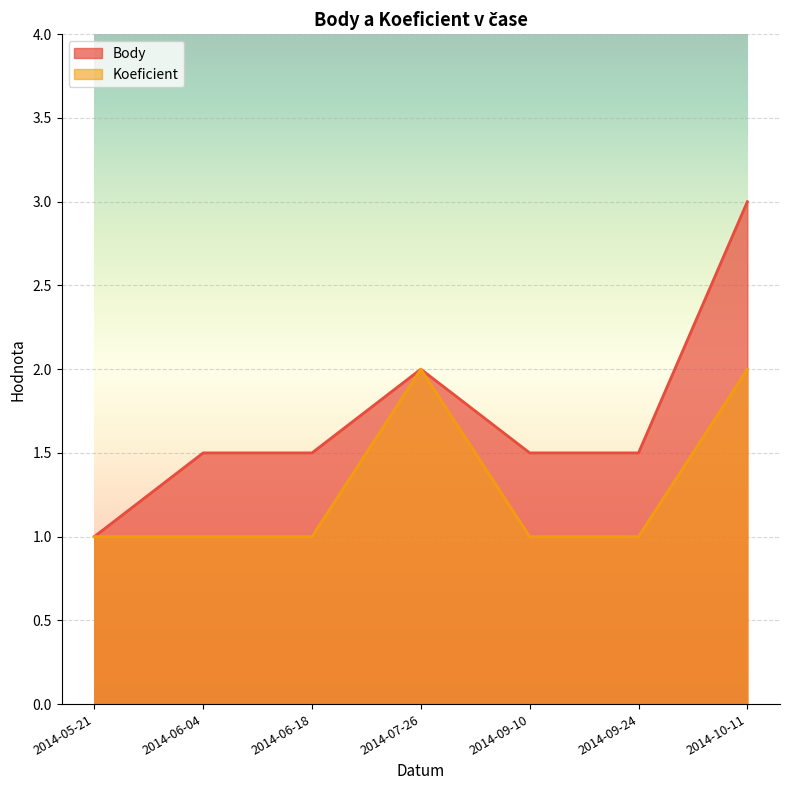

What is the average value of the Koeficient series?

1.3